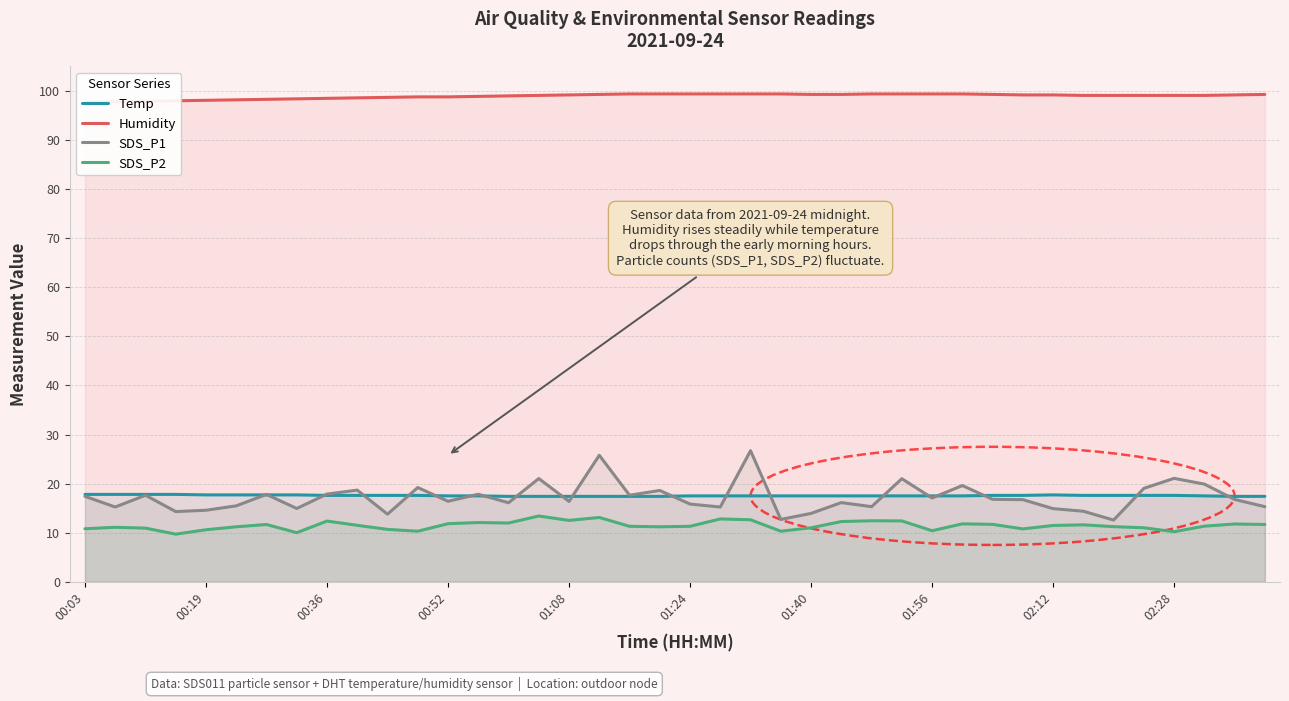

Which series has the largest range (max minus min)?

SDS_P1